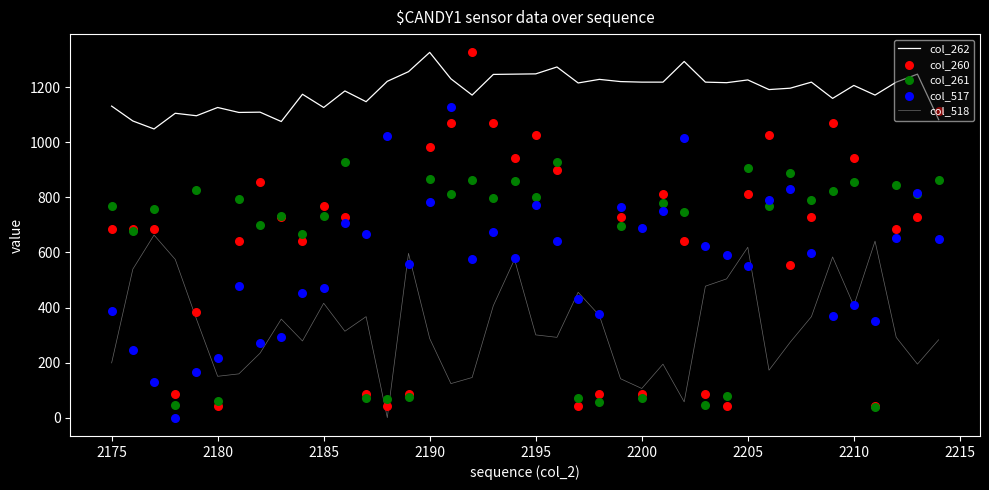

Which series has the largest total across all categories?

col_262